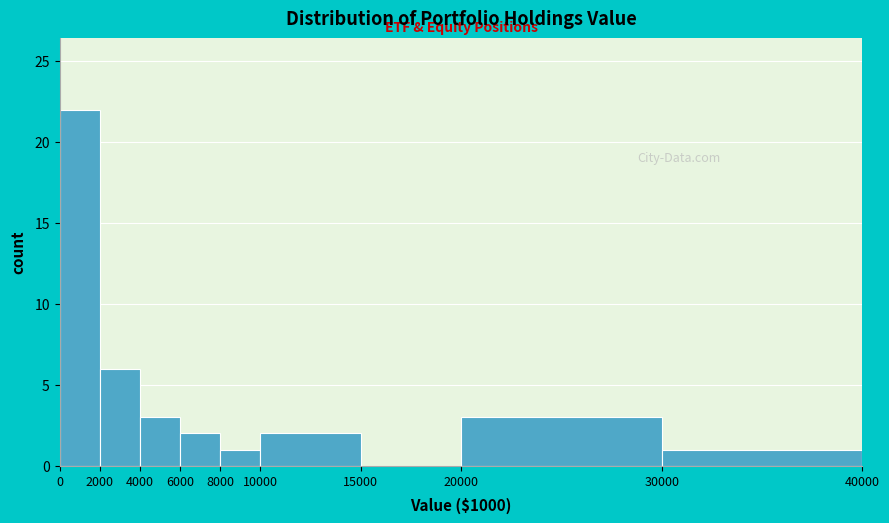

Reading left to right, list every bar in this chart as the range it spans on the x-axis followed by its height. The values are not printed on the chart, so give them approximately, as read against the axis.

0 to 2000: 22
2000 to 4000: 6
4000 to 6000: 3
6000 to 8000: 2
8000 to 10000: 1
10000 to 15000: 2
15000 to 20000: 0
20000 to 30000: 3
30000 to 40000: 1